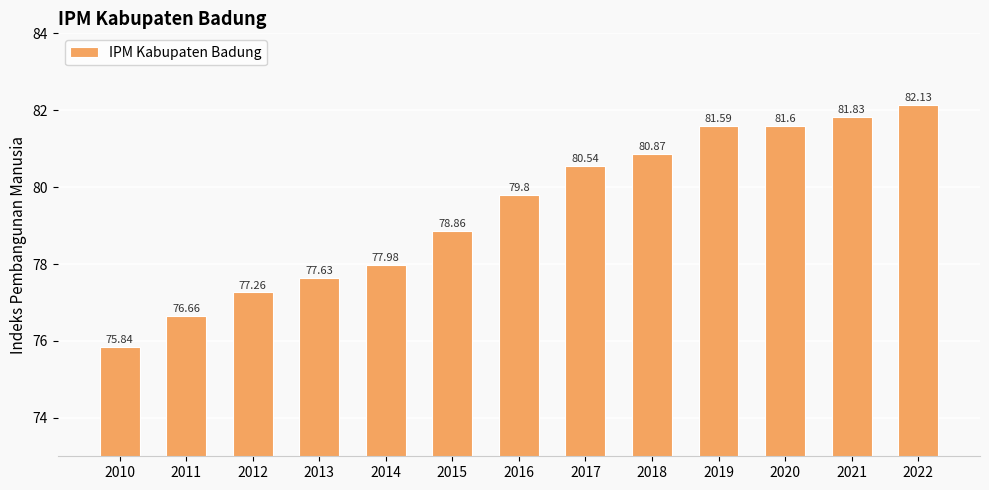

Is it true that the value at 2014 is 78.0?

True